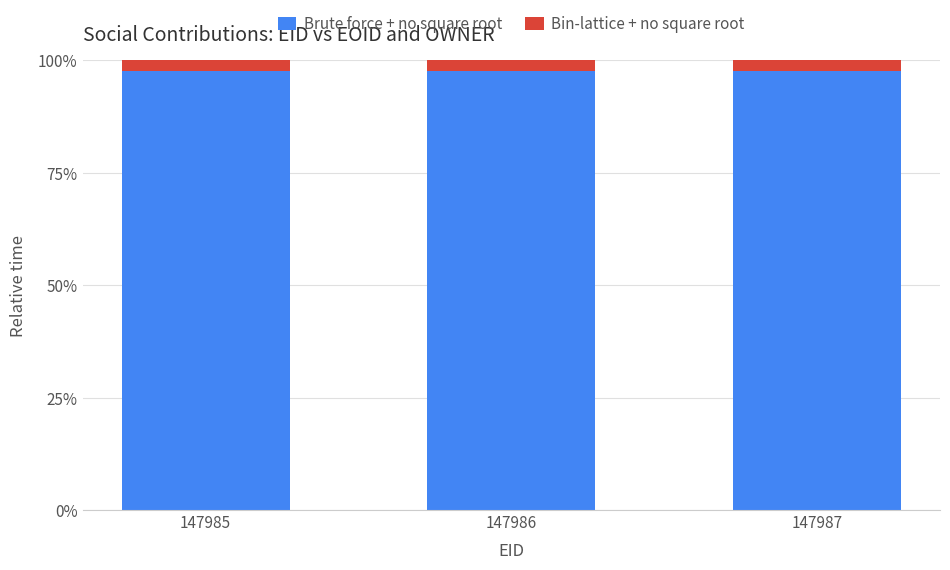

What is the highest value of the Brute force + no square root series?

97.7